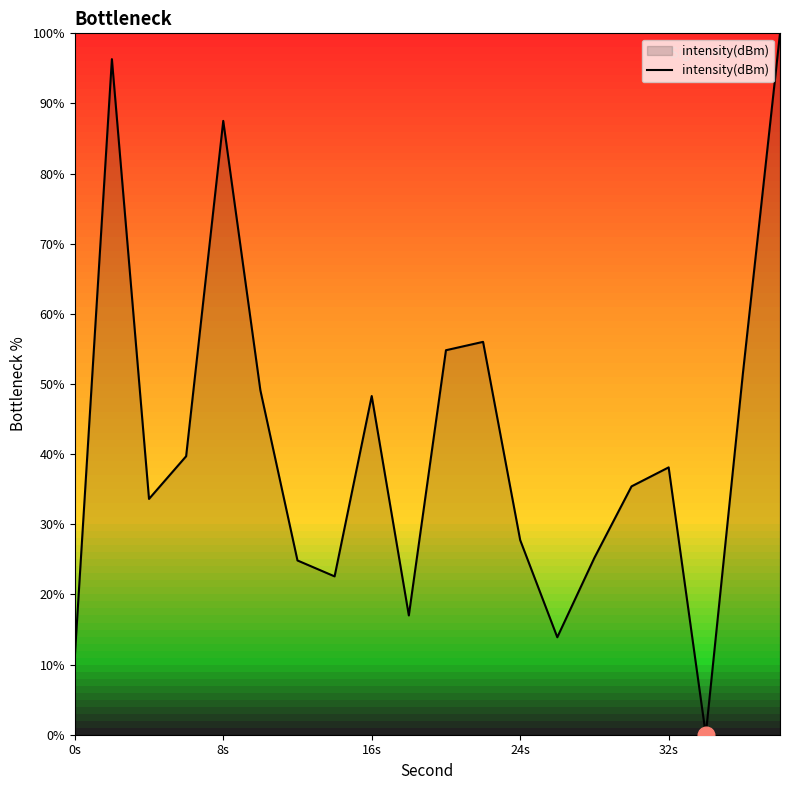

What is the difference between the maximum and minimum values?

100.0